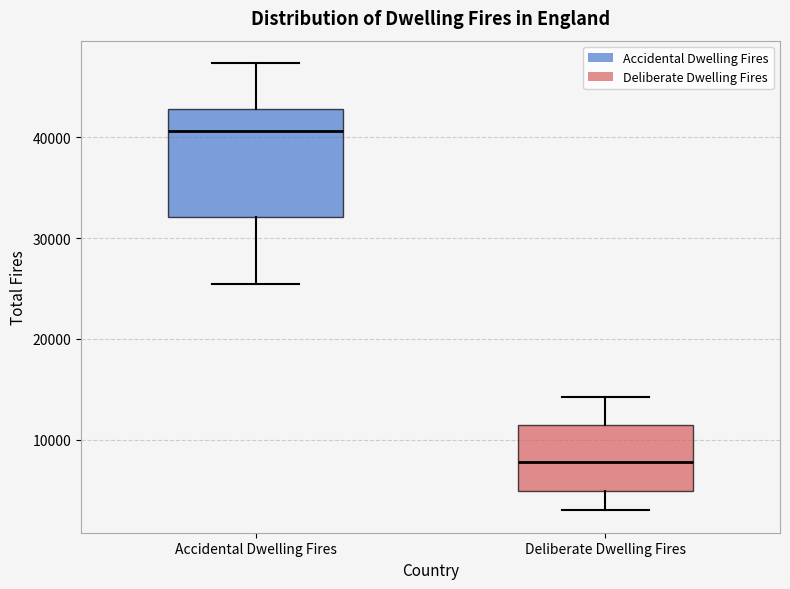

Where does the upper whisker of the box for Deliberate Dwelling Fires end on the y-axis? The values are not printed on the chart, so give them approximately, as read against the axis.

14000